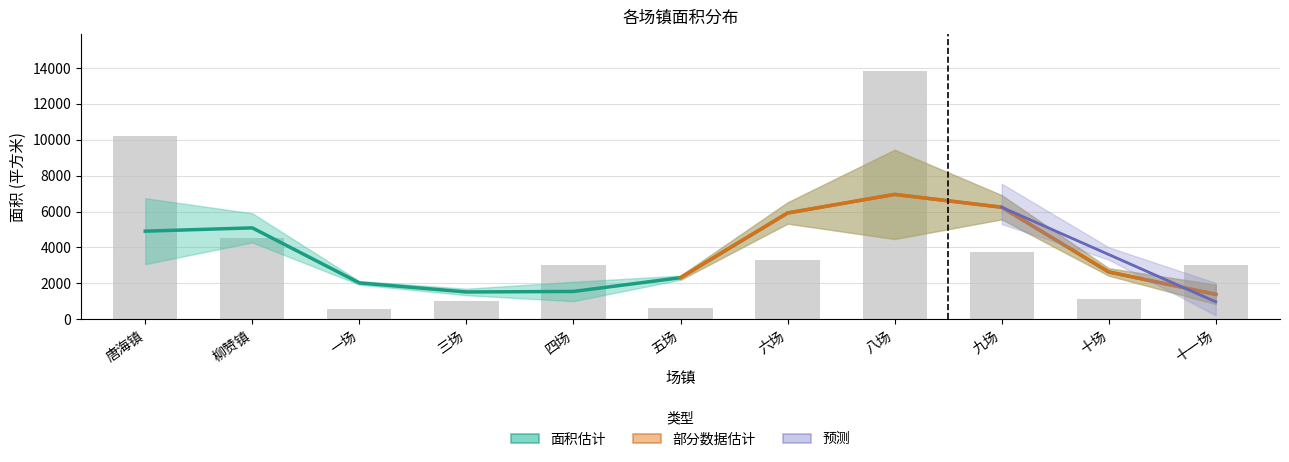

Rank the categories by value from lowest to highest.

一场, 五场, 三场, 十场, 十一场, 四场, 六场, 九场, 柳赞镇, 唐海镇, 八场